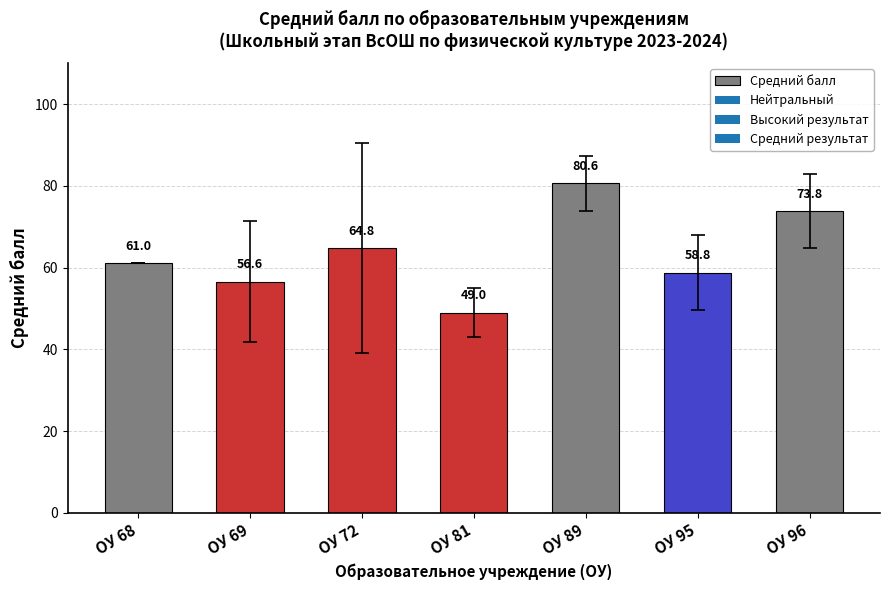

Reading left to right, list all the values displayed in this chart.

61.0	56.6	64.8	49.0	80.6	58.8	73.8